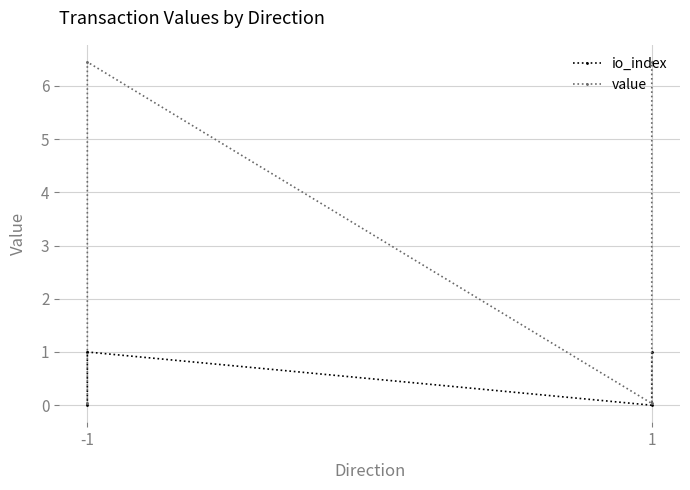

Rank the series by their average value, from highest to lowest.

value, io_index